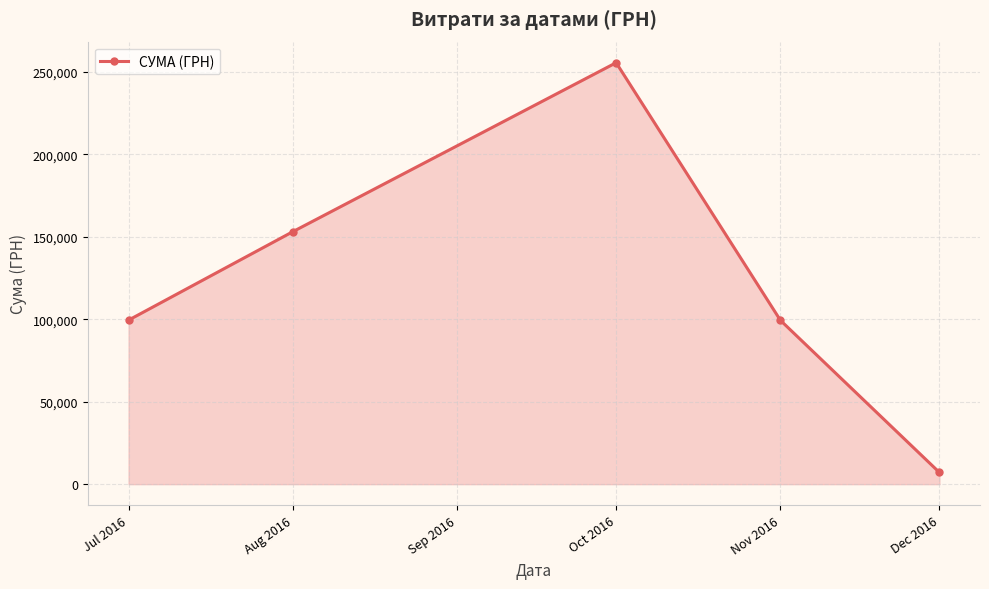

What is the difference between the maximum and second lowest values?

156232.4